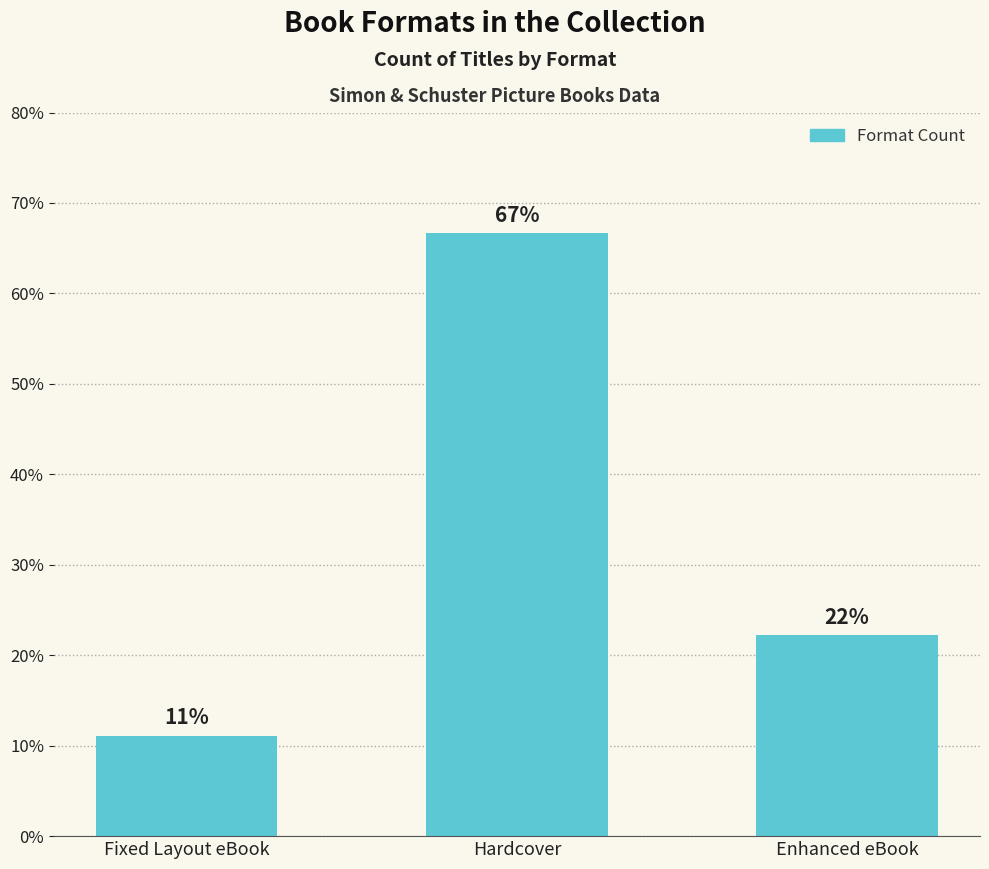

What is the label of the 3rd bar from the left?

Enhanced eBook